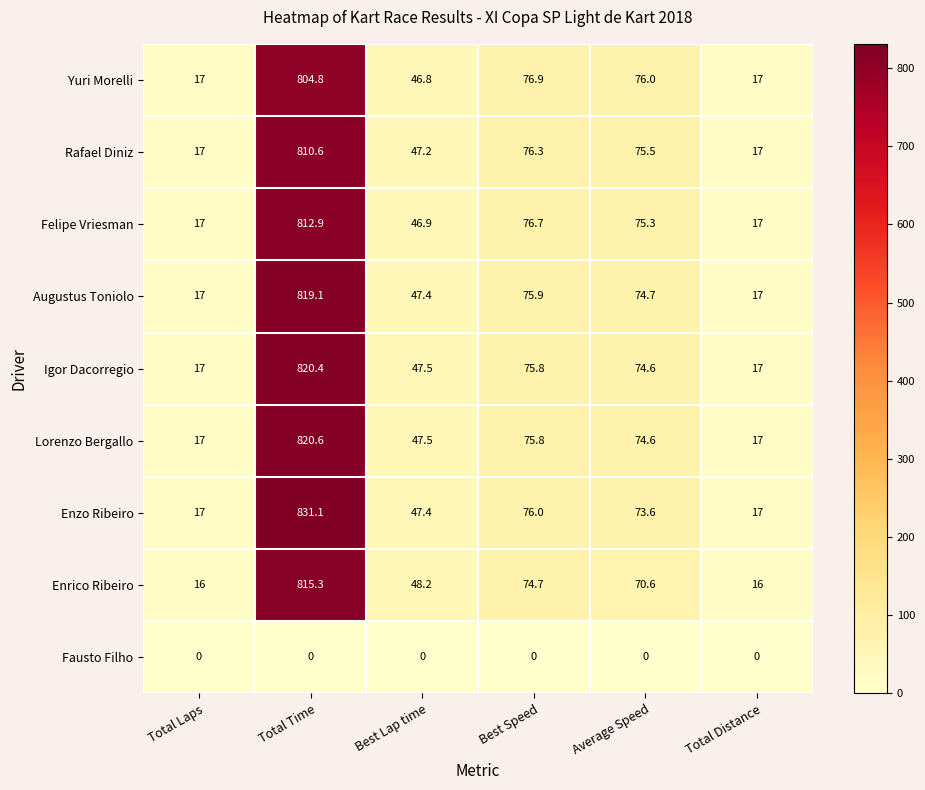

At which category is the sum across all series the highest?

Total Time